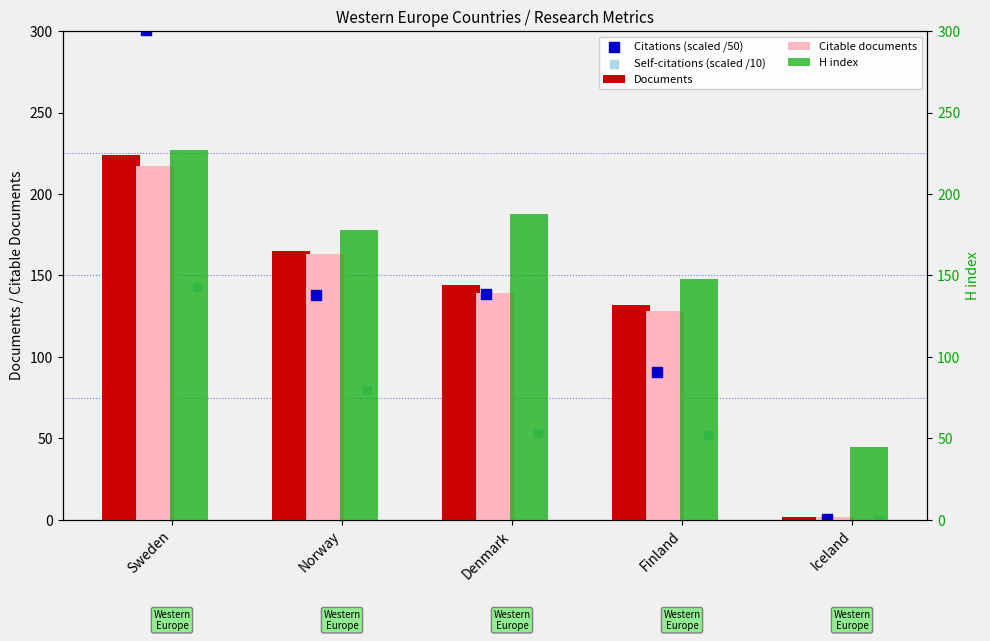

Which series has the largest total across all categories?

H index